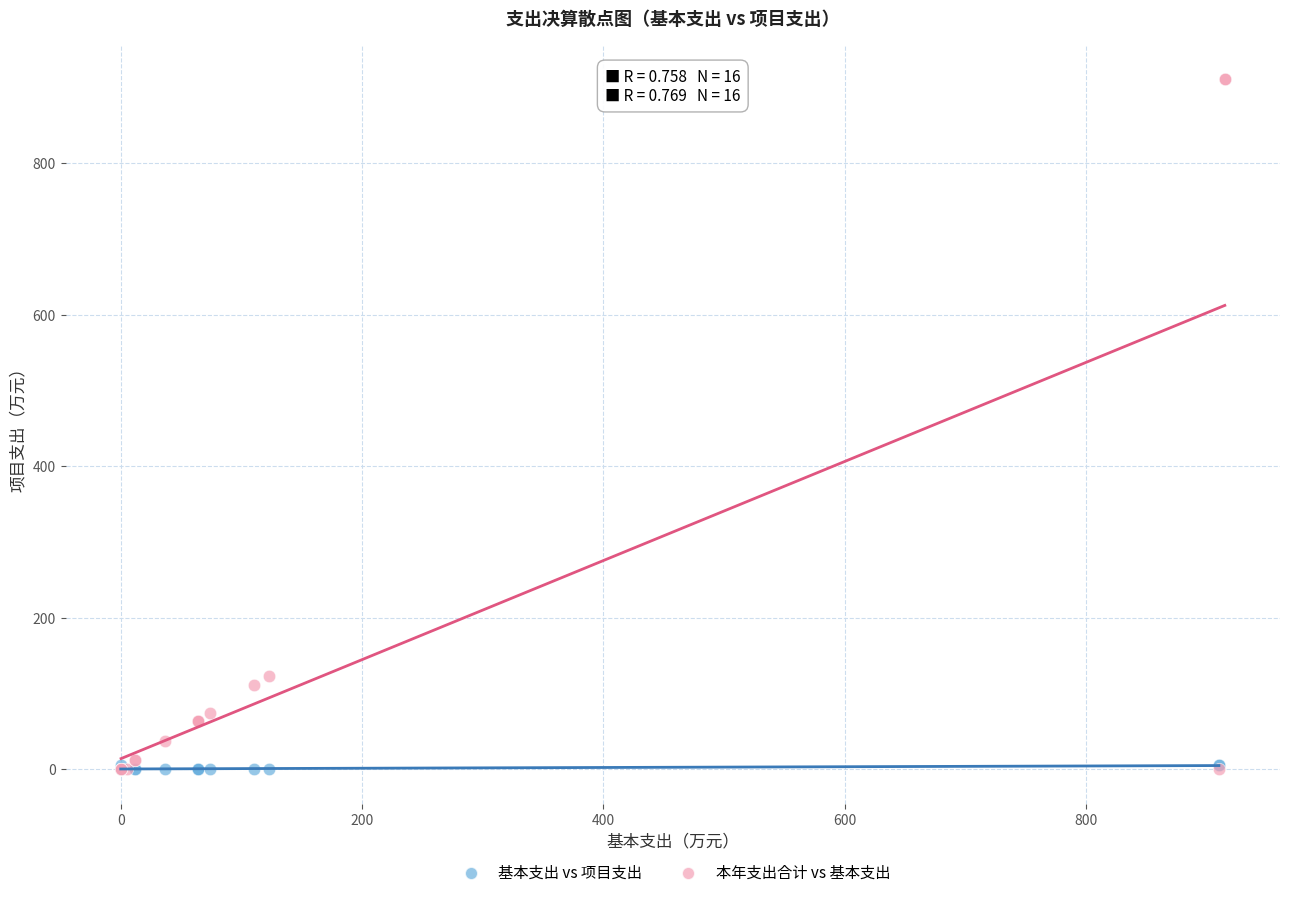

Which series contains the highest Y value?

本年支出合计 vs 基本支出